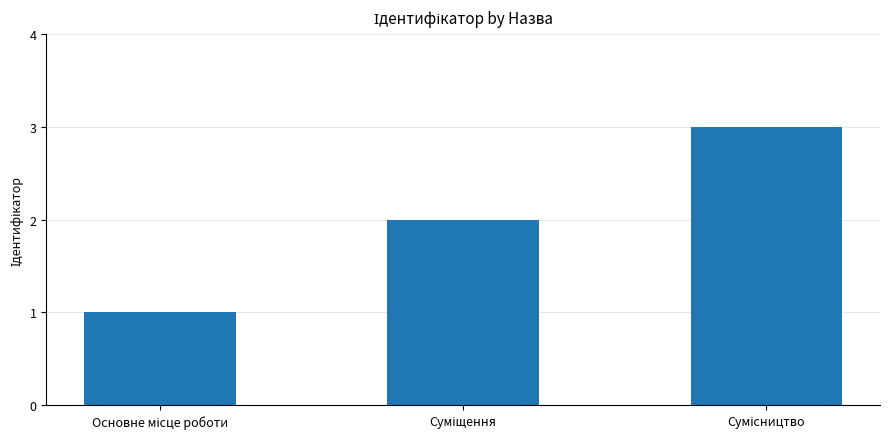

What is the sum of all values?

6